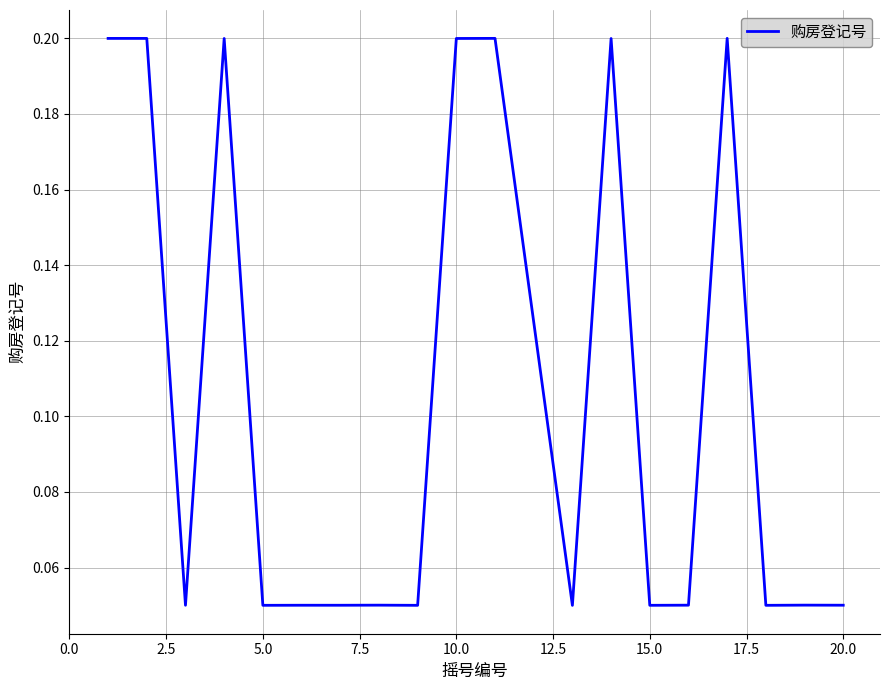

Count the values in the range 0 to 1.

20